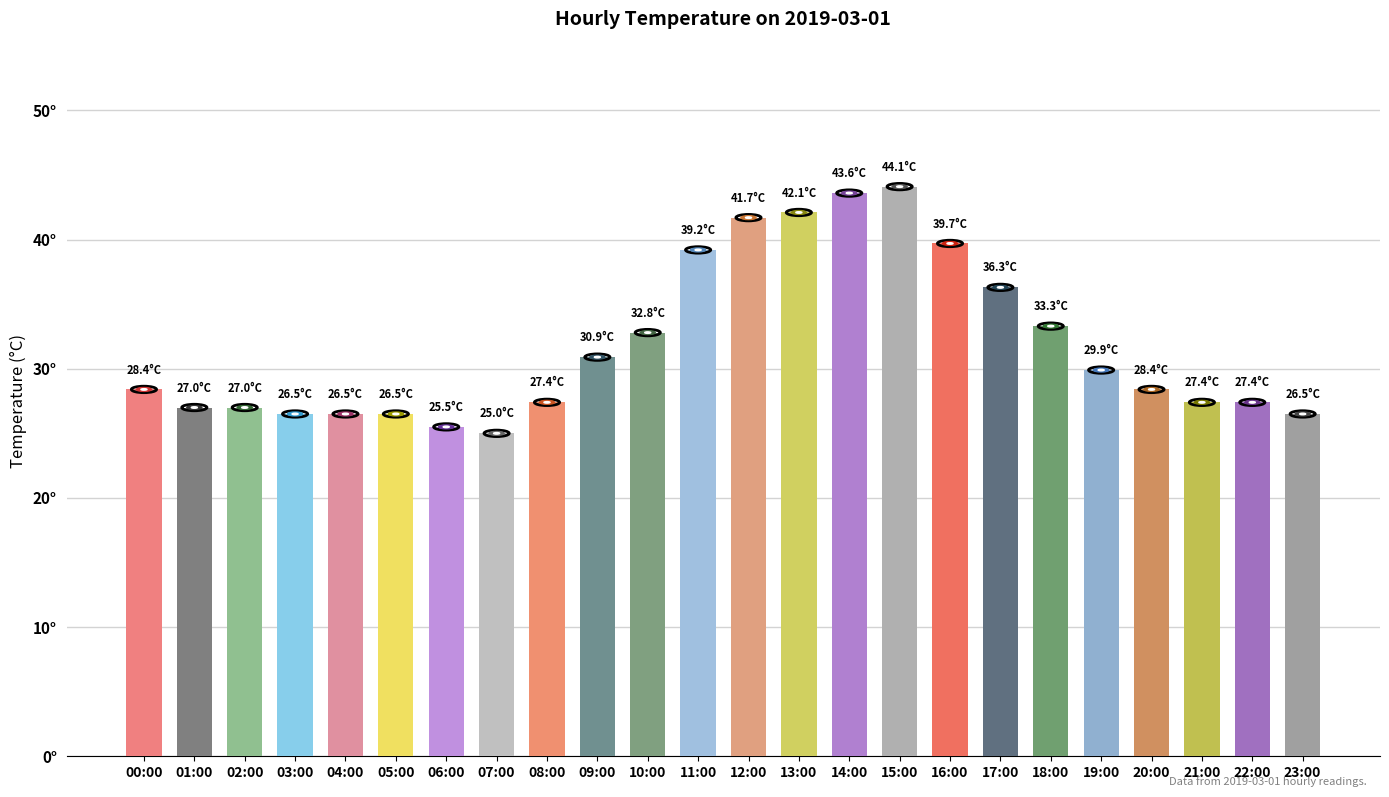

List the labels in order of value, largest first.

15:00, 14:00, 13:00, 12:00, 16:00, 11:00, 17:00, 18:00, 10:00, 09:00, 19:00, 00:00, 20:00, 08:00, 21:00, 22:00, 01:00, 02:00, 03:00, 04:00, 05:00, 23:00, 06:00, 07:00